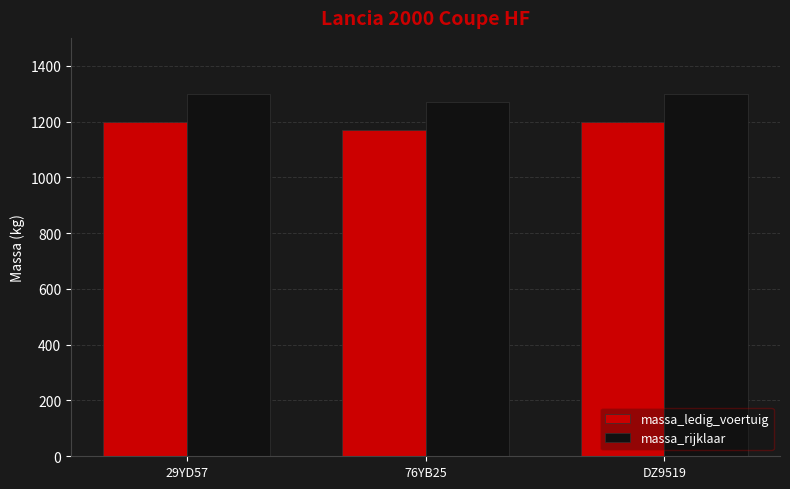

Count the massa_ledig_voertuig values in the range 1170 to 1200.

3